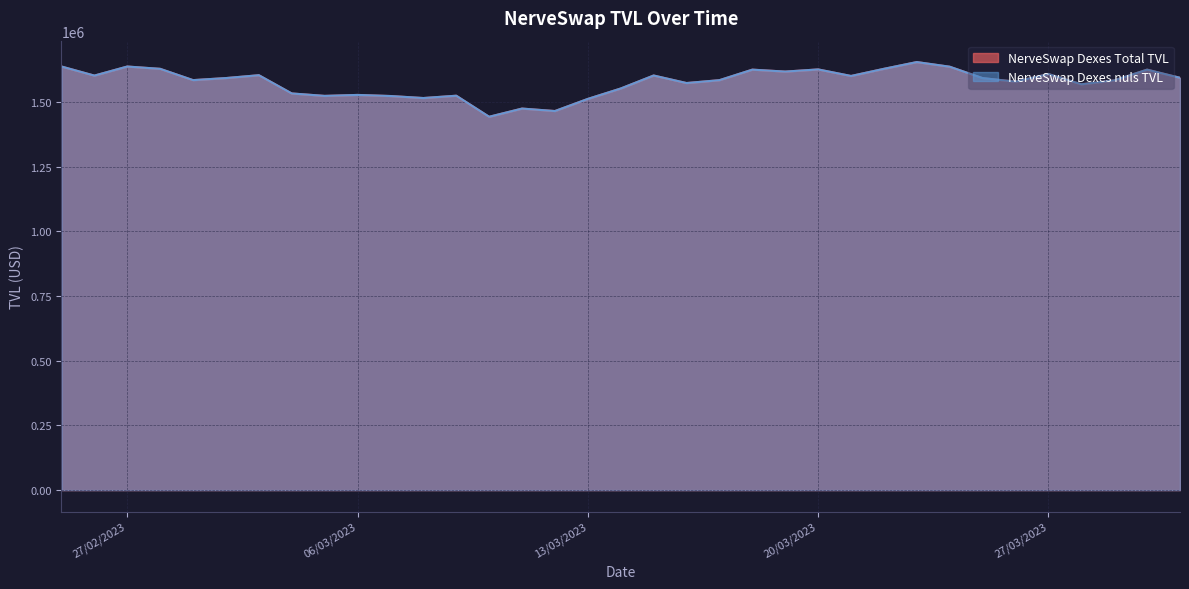

True or false: NerveSwap Dexes Total TVL has a value of 1573971.5 at 16/03/2023.

True